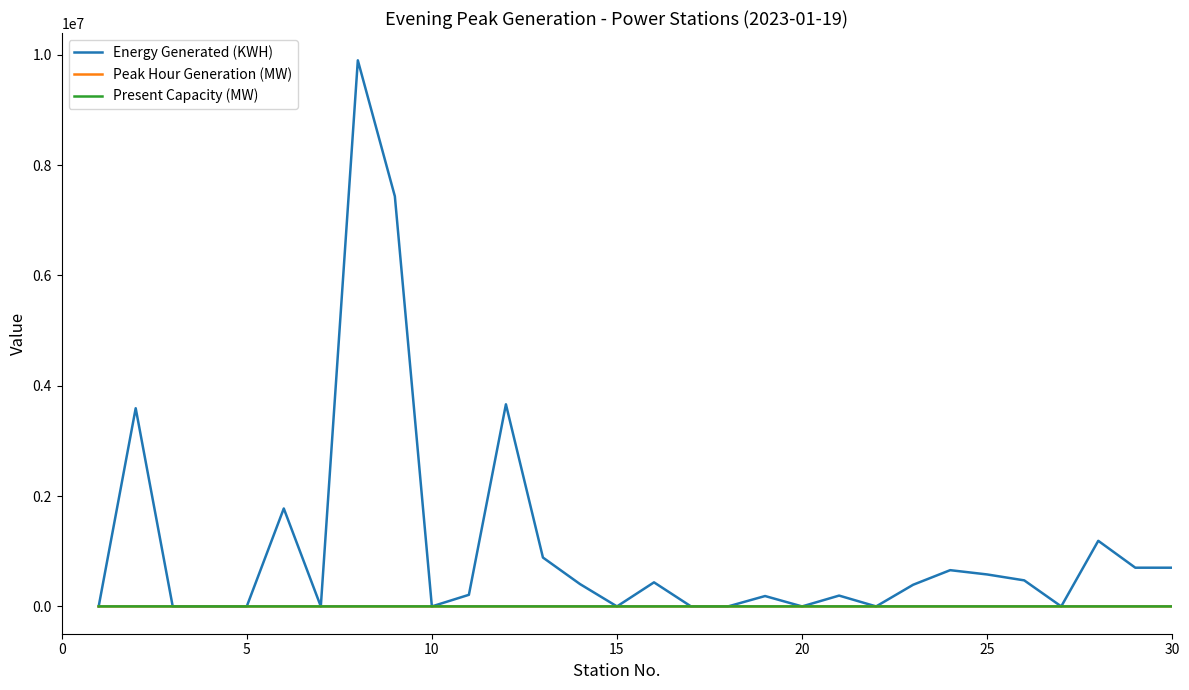

Which series has the largest total across all categories?

Energy Generated (KWH)